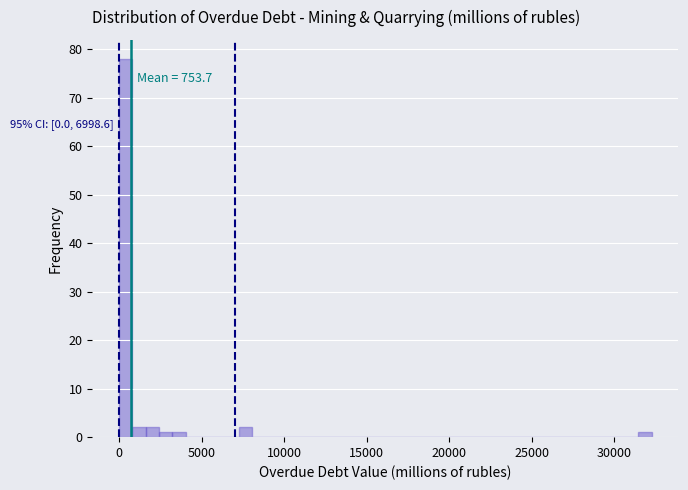

Around what value on the x-axis is the tallest bar? Give the approximate position of its centre, as read against the axis.

500